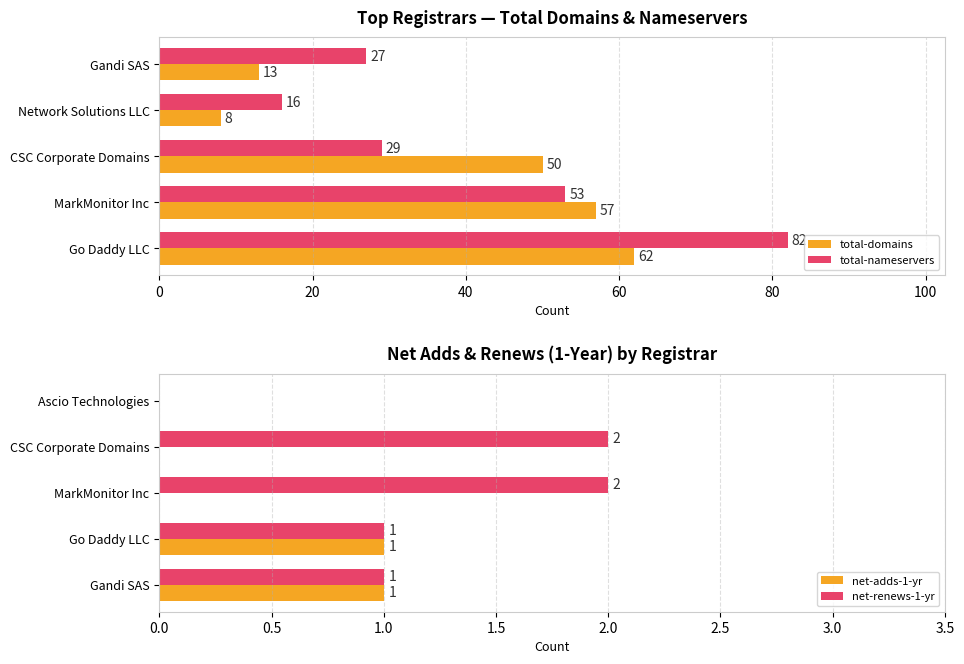

Where is total-nameservers nearest to the value 49?

MarkMonitor Inc